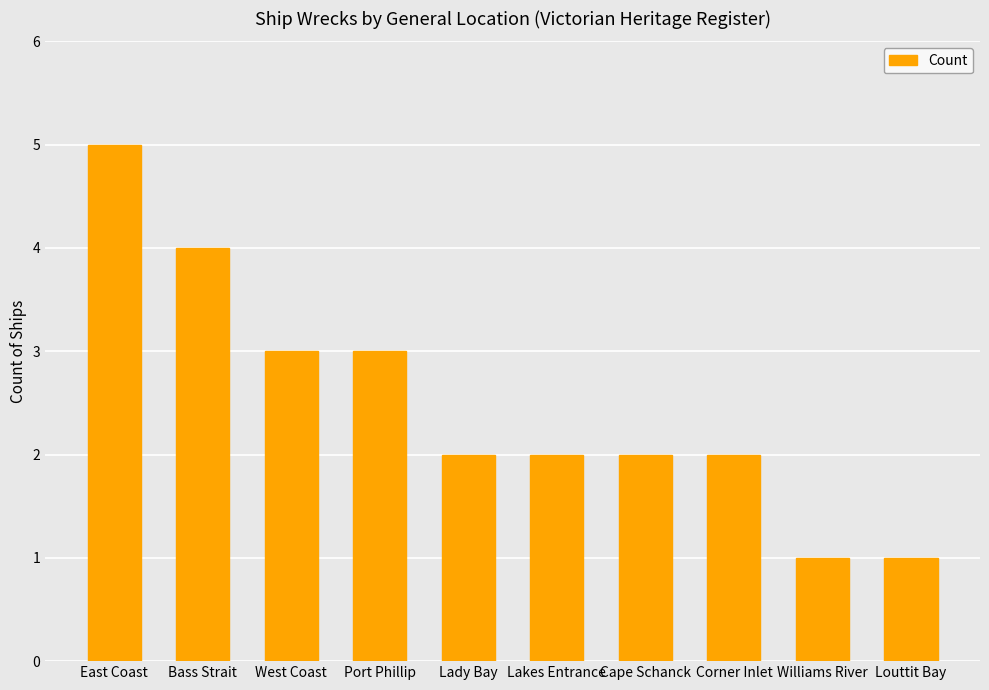

Reading left to right, extract all data points from this chart.

East Coast=5	Bass Strait=4	West Coast=3	Port Phillip=3	Lady Bay=2	Lakes Entrance=2	Cape Schanck=2	Corner Inlet=2	Williams River=1	Louttit Bay=1